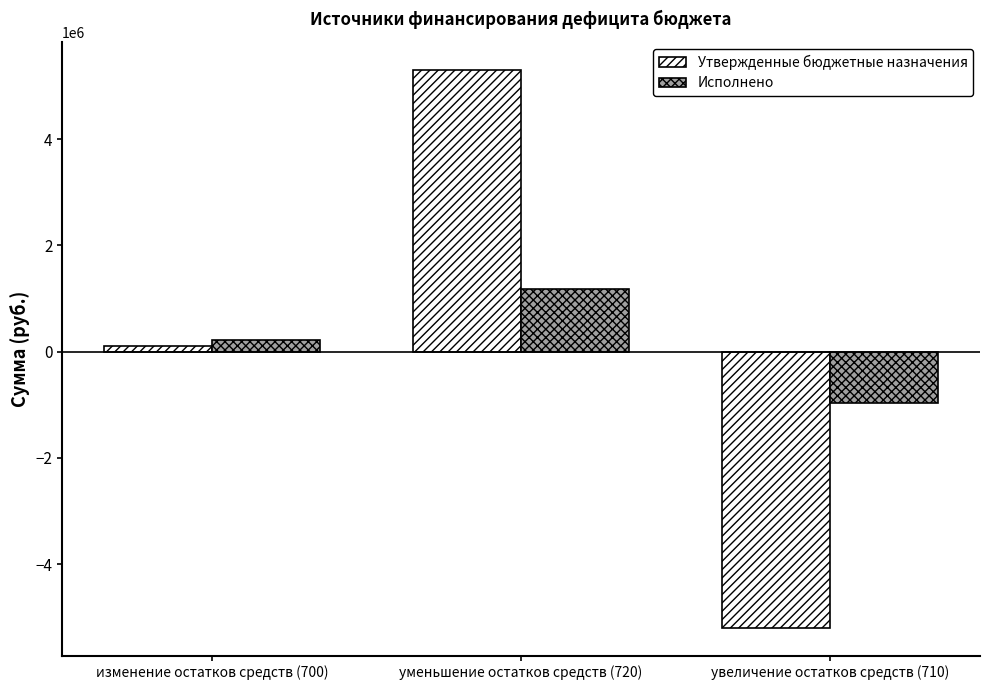

How many categories are shown in the chart?

3